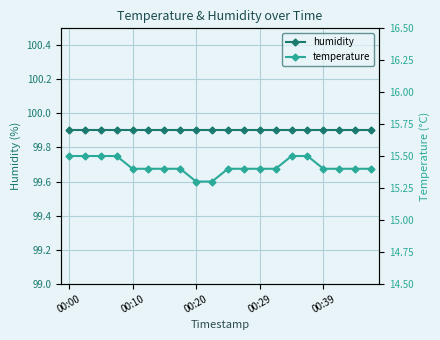

True or false: temperature has a value of 15.4 at 00:39.

True